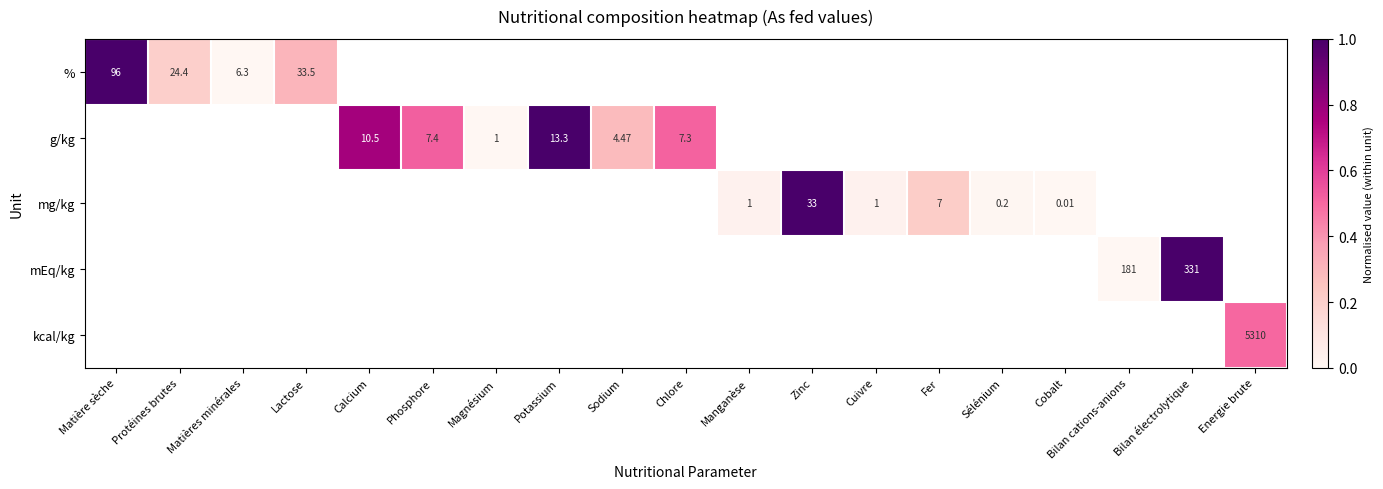

What is the greatest value displayed?

1.0